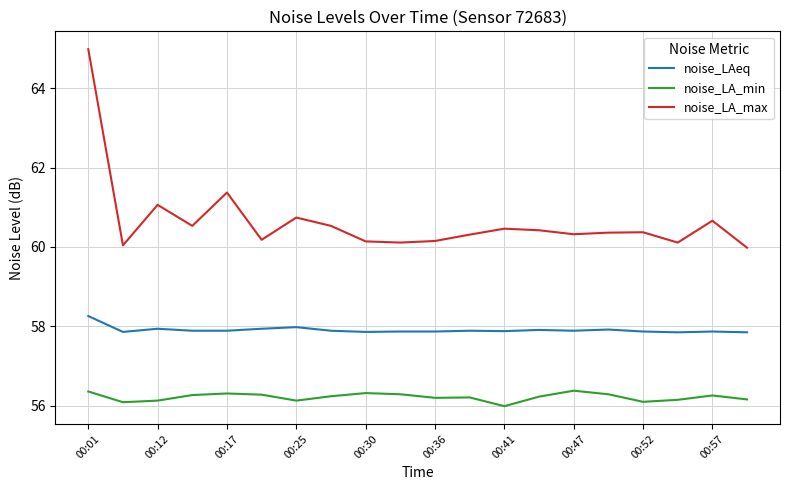

What is the average value of the noise_LAeq series?

57.9